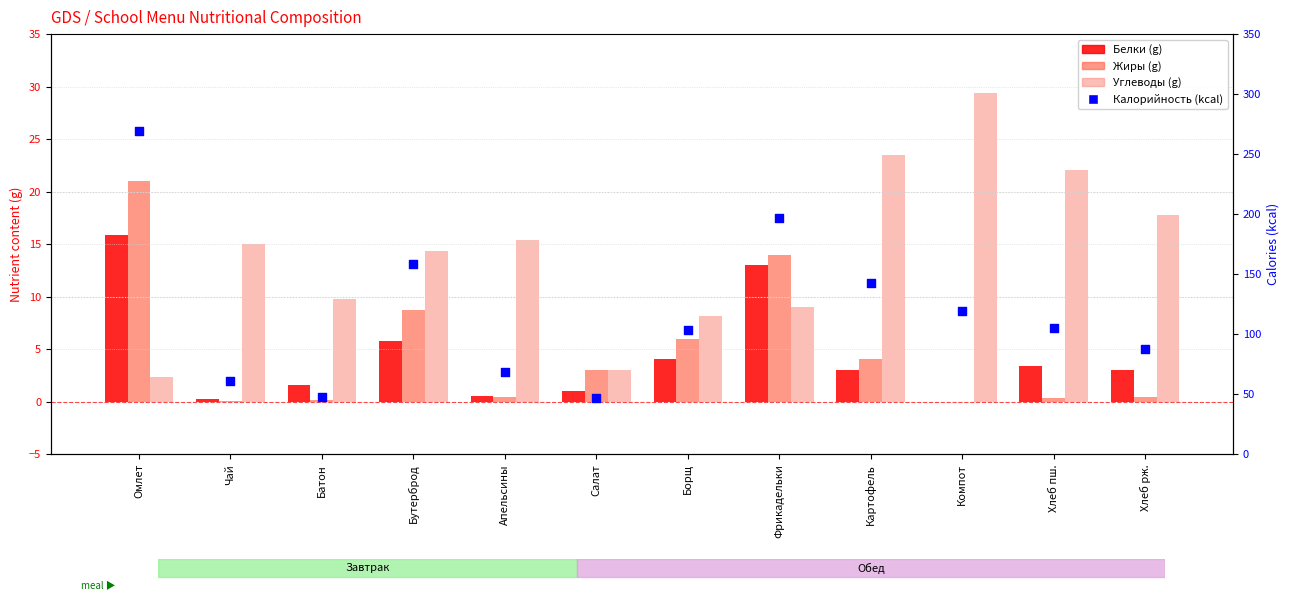

At which category is the sum across all series the highest?

Омлет